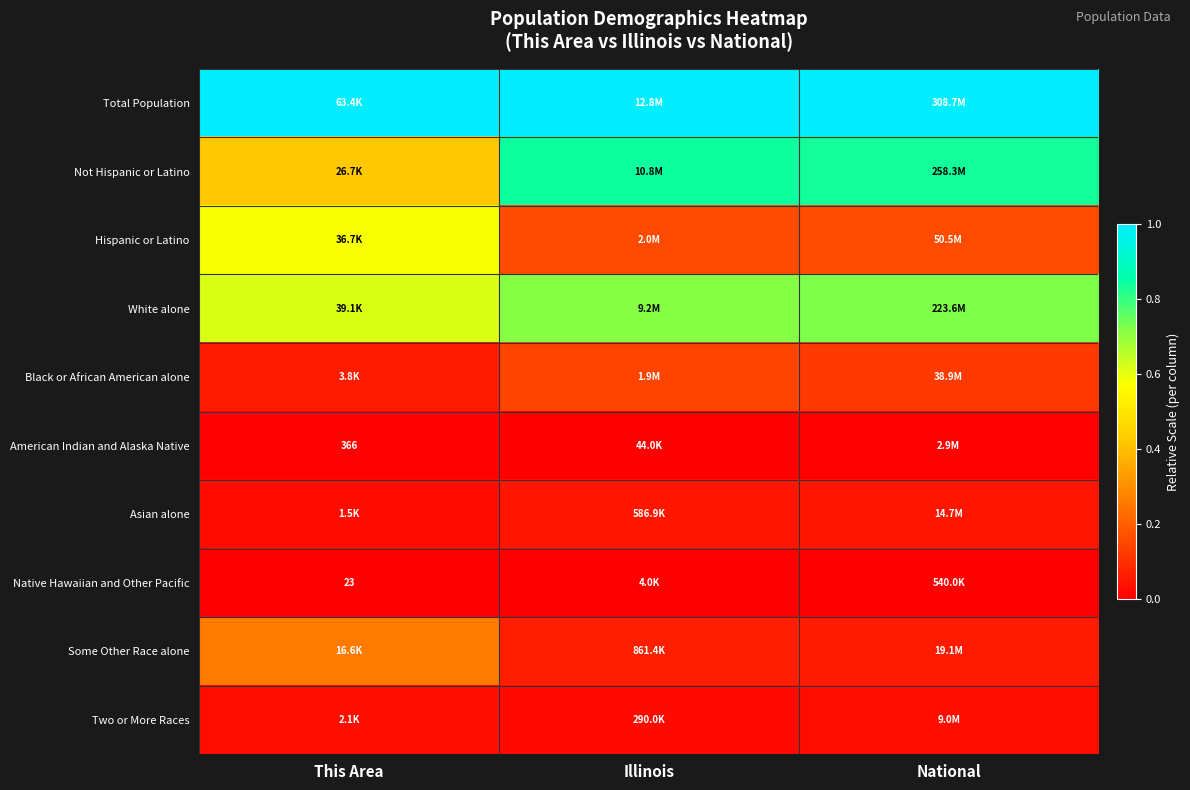

The Total Population series shows 1.0 at Illinois. True or false?

True